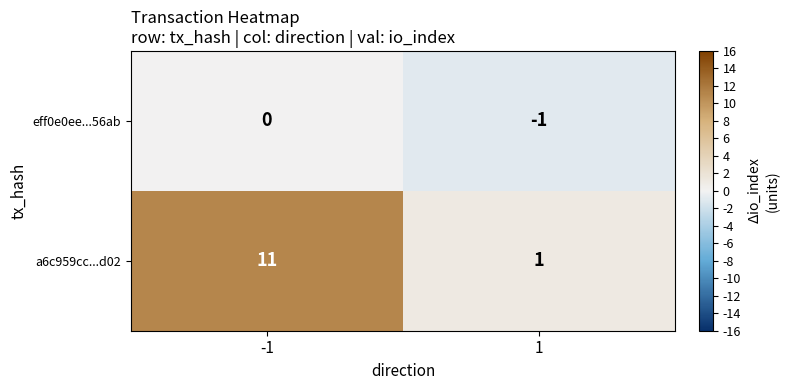

What is the sum of all a6c959cc...d02 values?

12